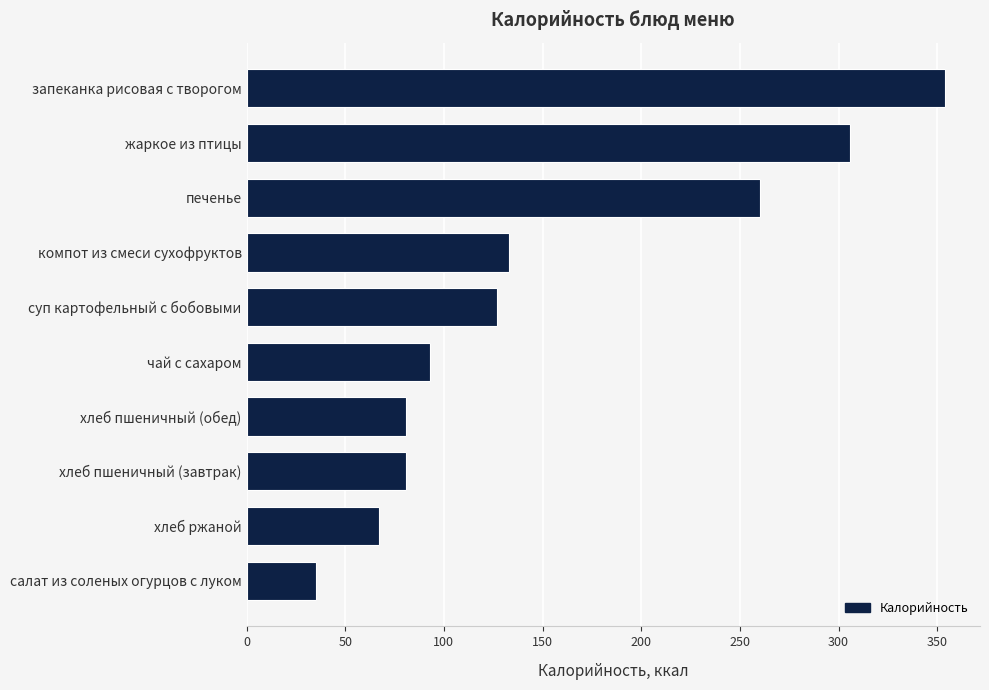

At which label is the value closest to 194?

компот из смеси сухофруктов